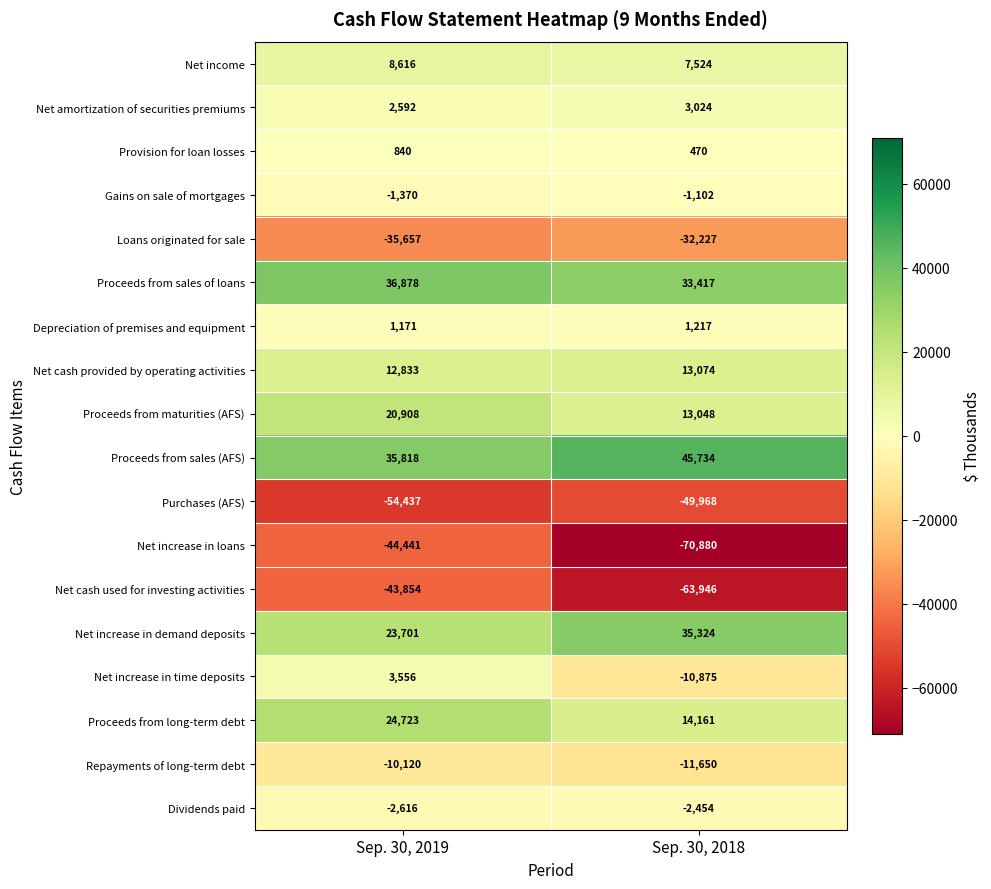

Which category has the lowest value across all series?

Sep. 30, 2018